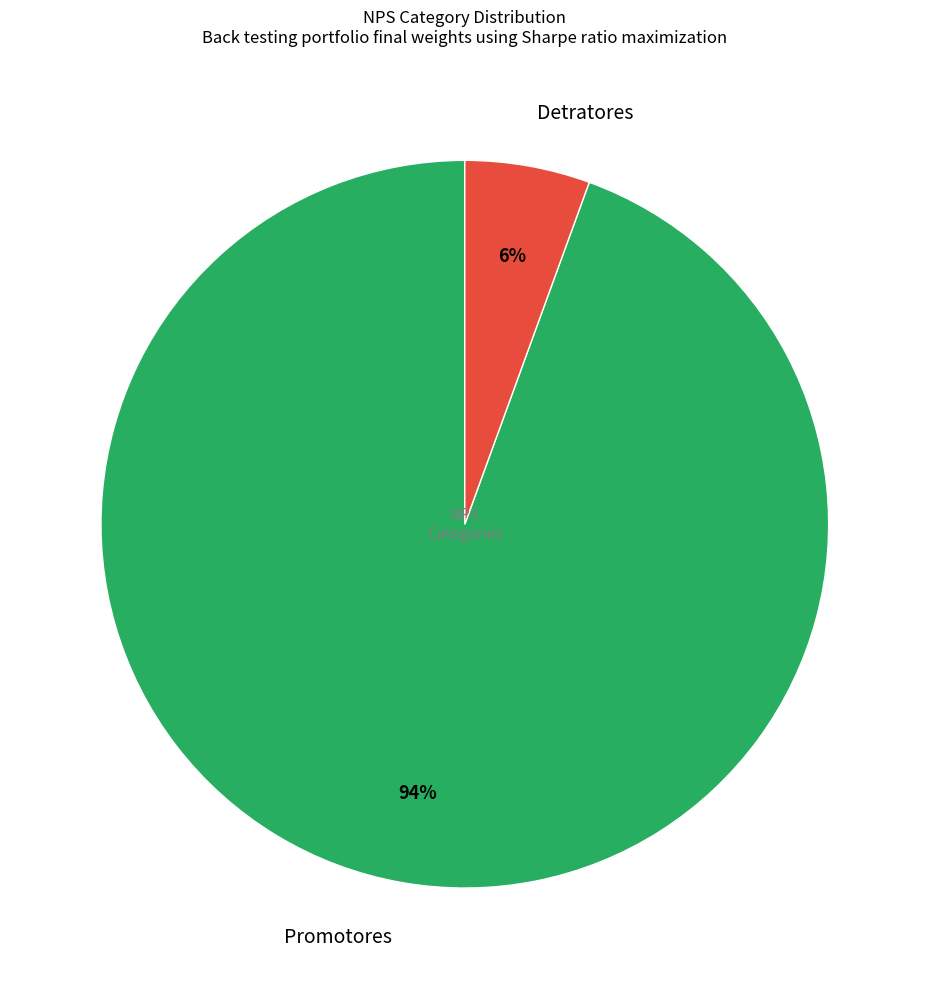

Which slice is the largest?

Promotores